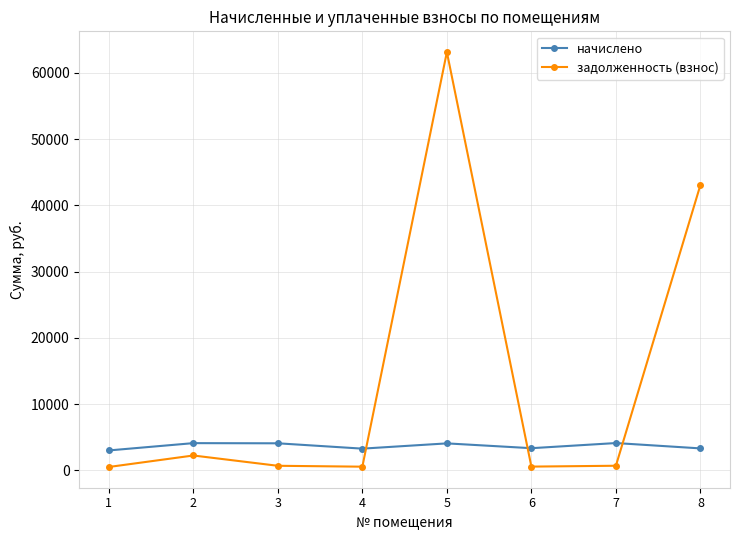

Which series has the largest range (max minus min)?

задолженность (взнос)